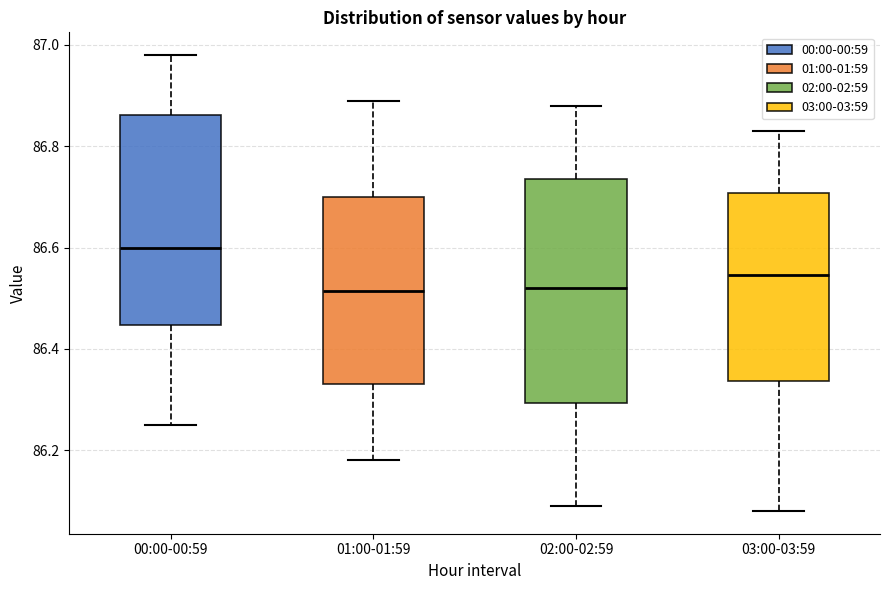

Reading left to right, transcribe this box plot: for each box, give where its median line is, the range the box spans, and where its two whiskers end, as read against the y-axis. The values are not printed on the chart, so give them approximately, as read against the axis.

00:00-00:59: median 86.60, box 86.44 to 86.86, whiskers 86.26 to 86.98
01:00-01:59: median 86.52, box 86.34 to 86.70, whiskers 86.18 to 86.90
02:00-02:59: median 86.52, box 86.30 to 86.74, whiskers 86.10 to 86.88
03:00-03:59: median 86.54, box 86.34 to 86.70, whiskers 86.08 to 86.84